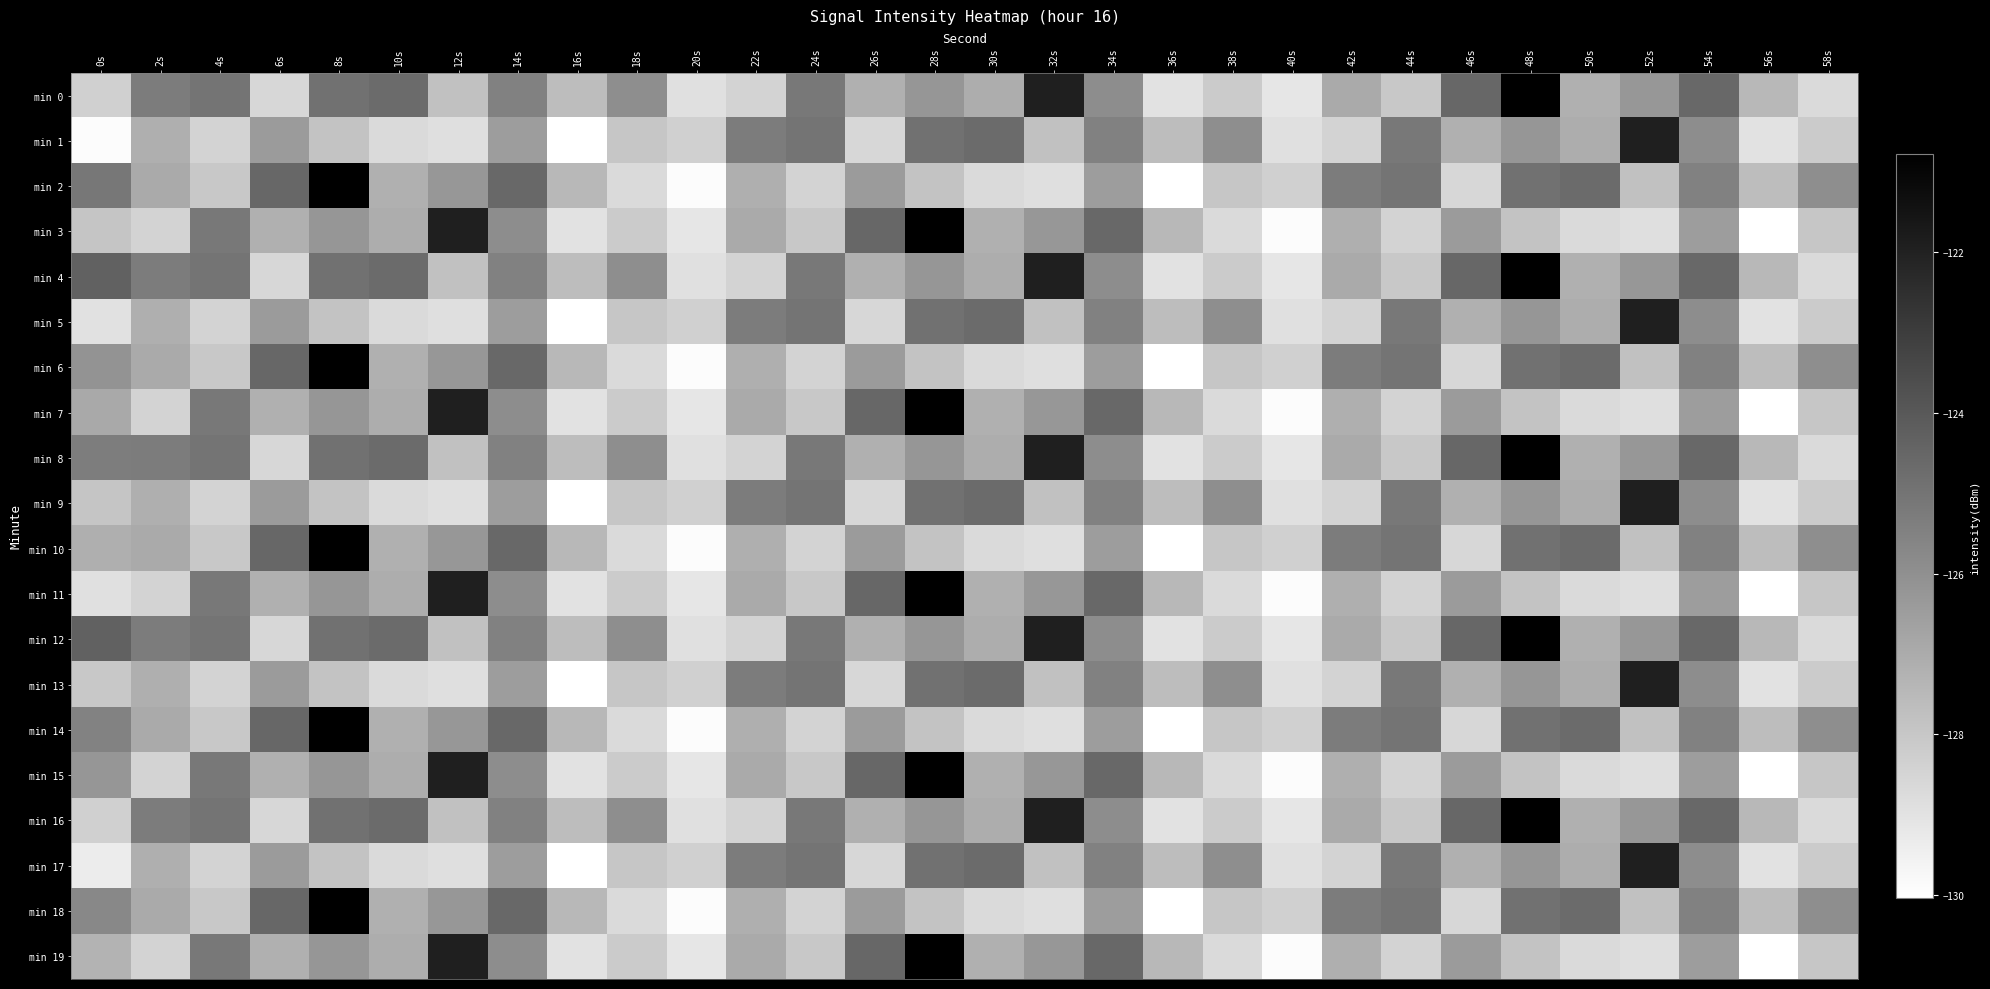

At how many categories does at least one series exceed -122?

6